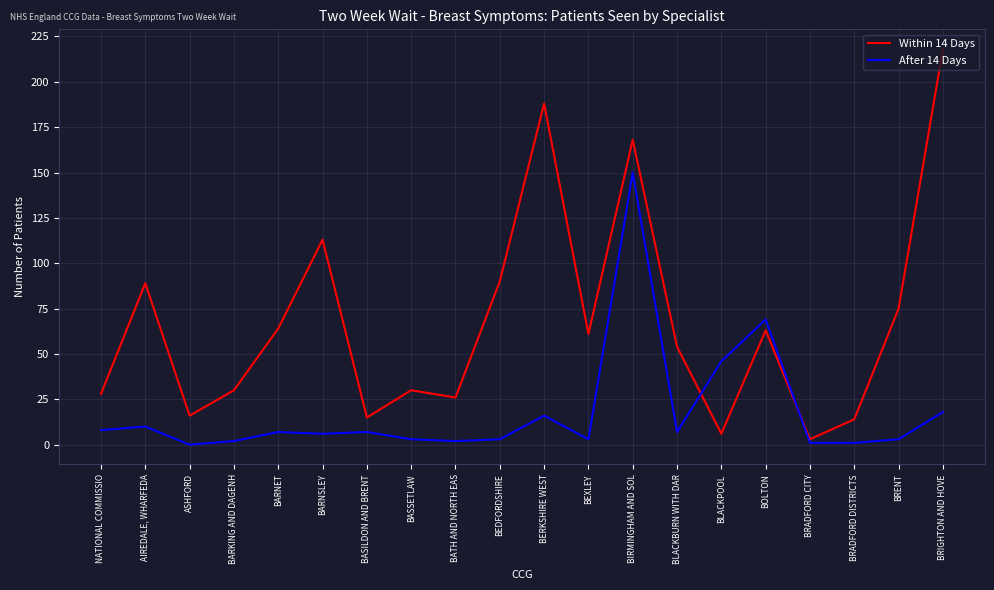

Which series ends up on top after the final intersection of After 14 Days and Within 14 Days?

Within 14 Days